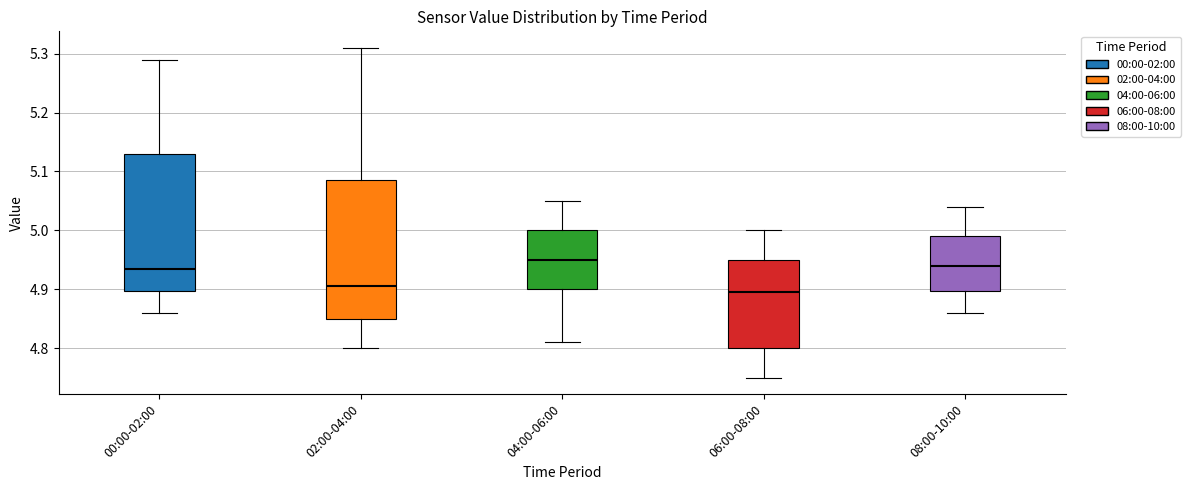

Reading left to right, transcribe this box plot: for each box, give where its median line is, the range the box spans, and where its two whiskers end, as read against the y-axis. The values are not printed on the chart, so give them approximately, as read against the axis.

00:00-02:00: median 4.94, box 4.90 to 5.13, whiskers 4.86 to 5.29
02:00-04:00: median 4.91, box 4.85 to 5.09, whiskers 4.80 to 5.31
04:00-06:00: median 4.95, box 4.90 to 5.00, whiskers 4.81 to 5.05
06:00-08:00: median 4.90, box 4.80 to 4.95, whiskers 4.75 to 5.00
08:00-10:00: median 4.94, box 4.90 to 4.99, whiskers 4.86 to 5.04